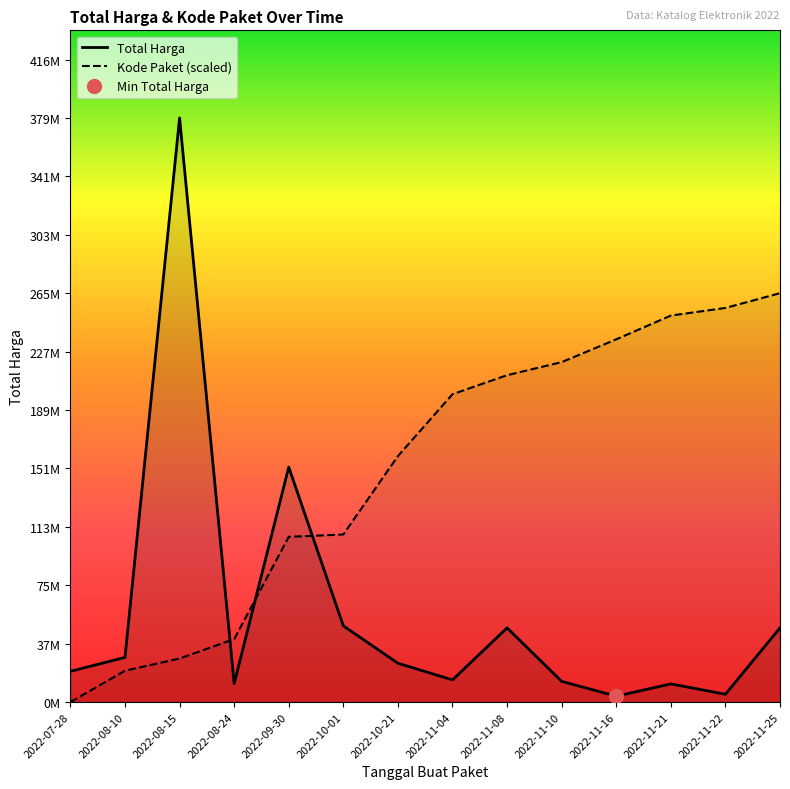

What are all the series names shown in the legend?

Total Harga, Kode Paket